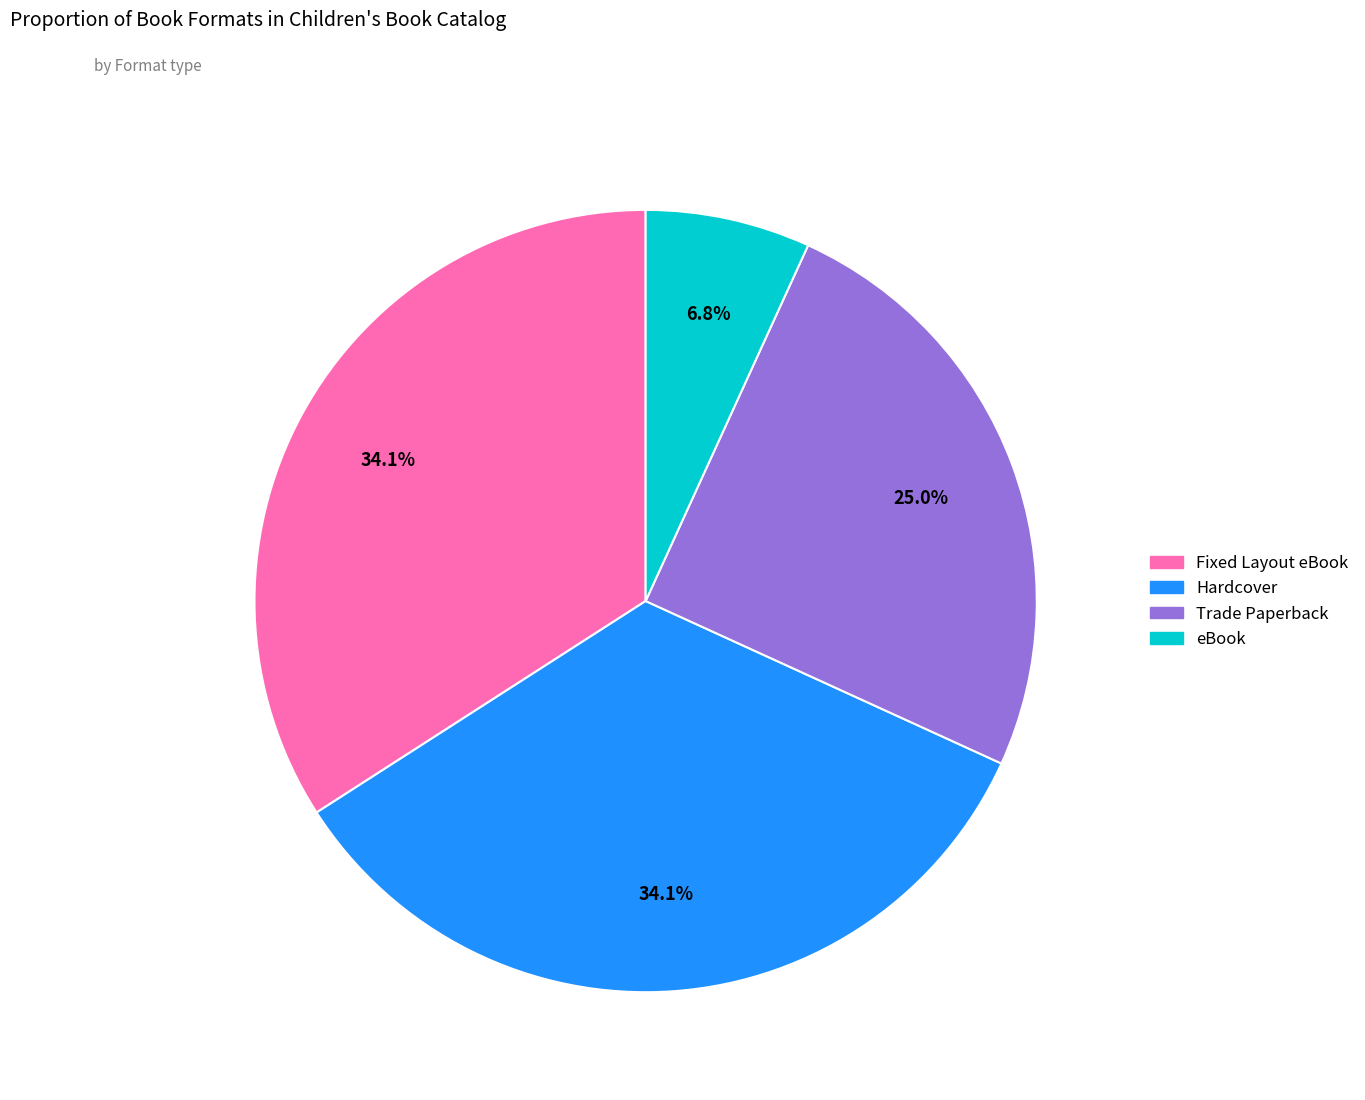

The Fixed Layout eBook slice represents 34% of the pie. True or false?

True